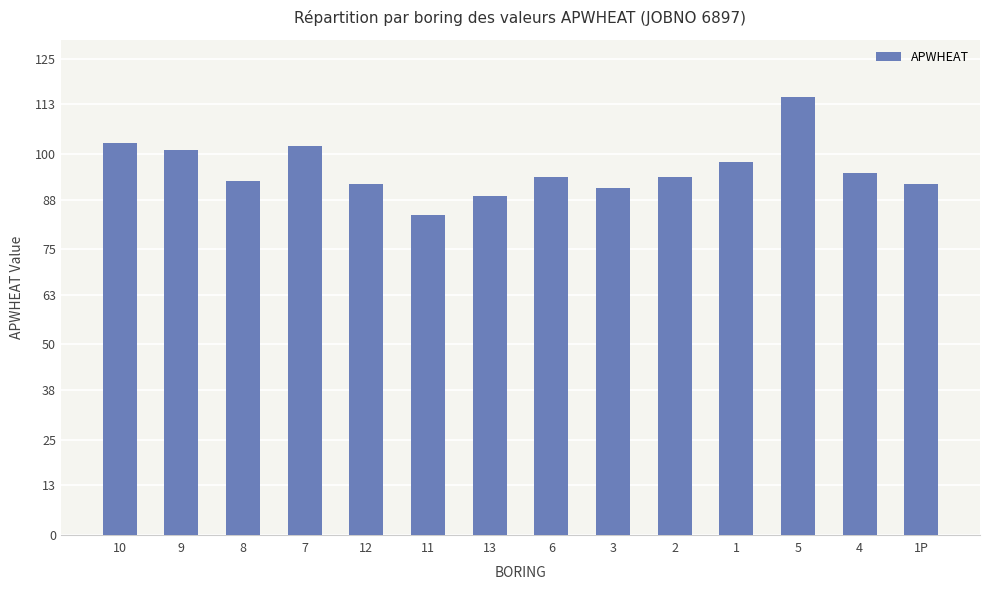

Does the chart contain any negative values?

No